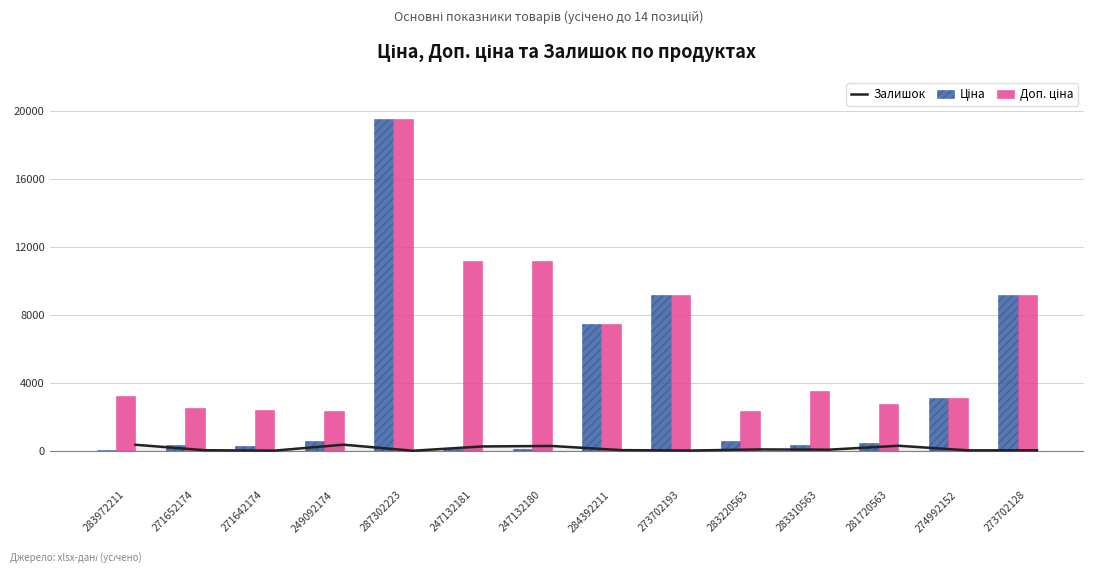

At which category is the sum across all series the highest?

287302223